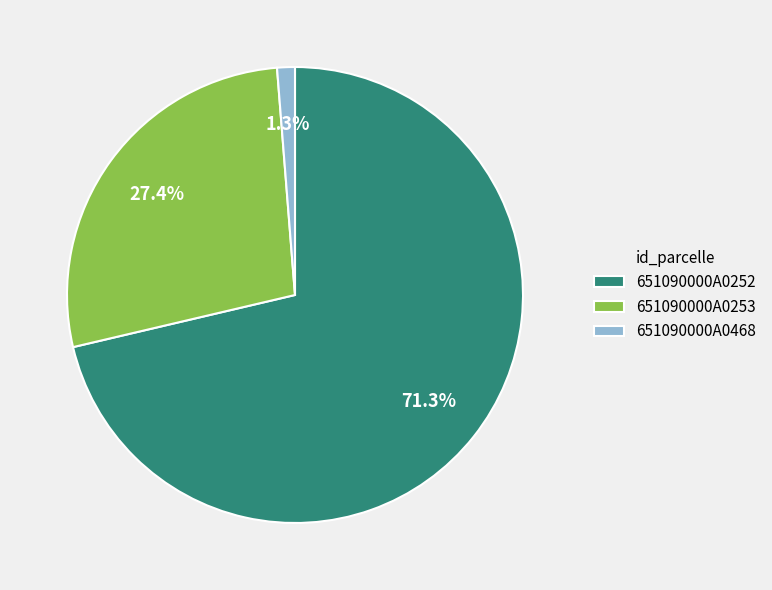

Which category has the smallest portion of the pie?

651090000A0468